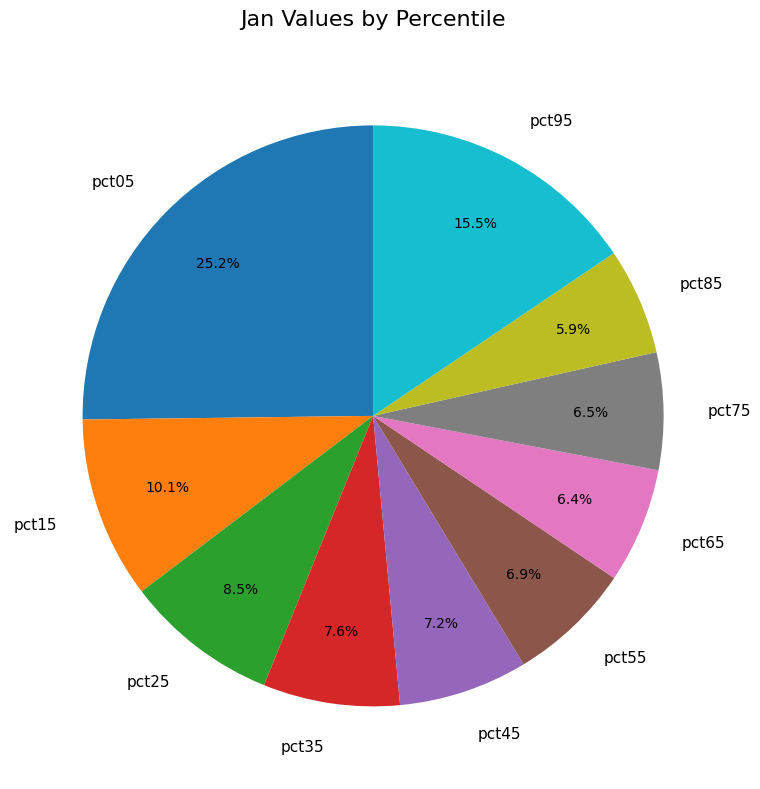

Is it true that pct35 is 8% of the pie?

True